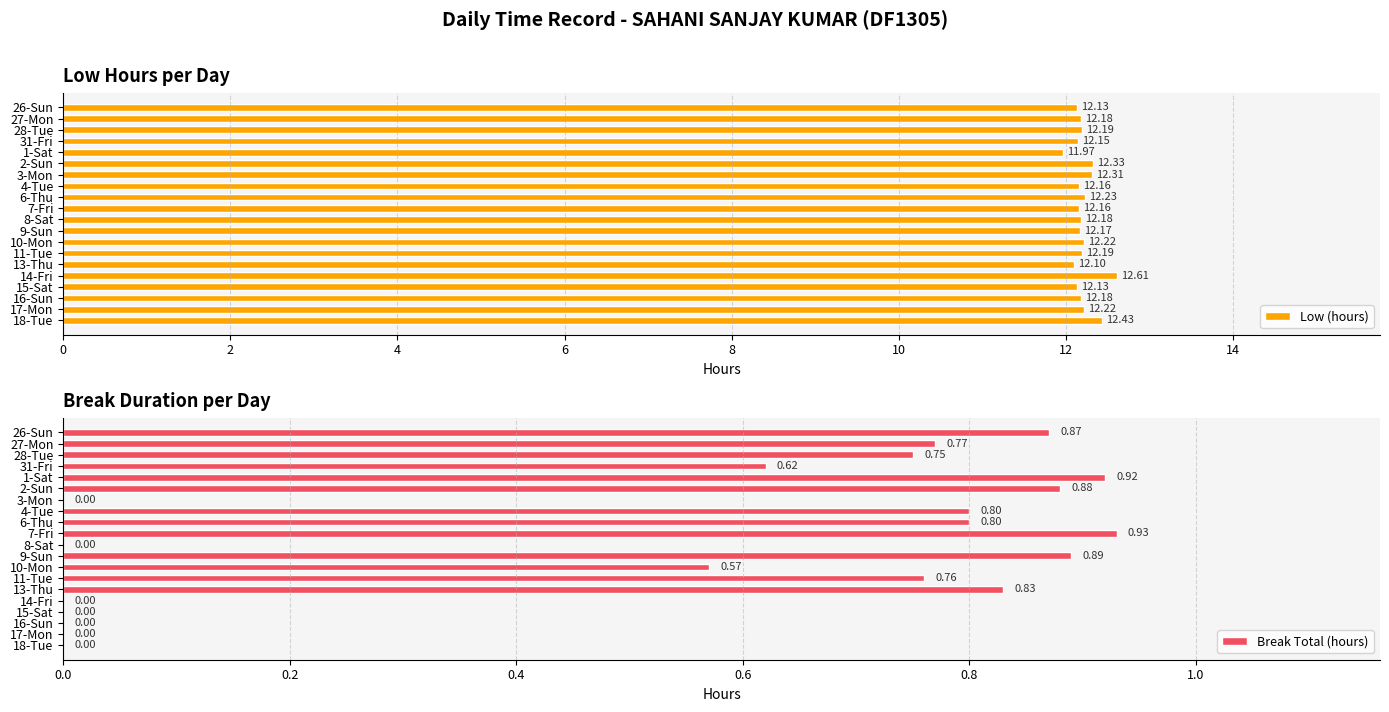

List the series in order of their overall mean, lowest first.

Break Total (hours), Low (hours)